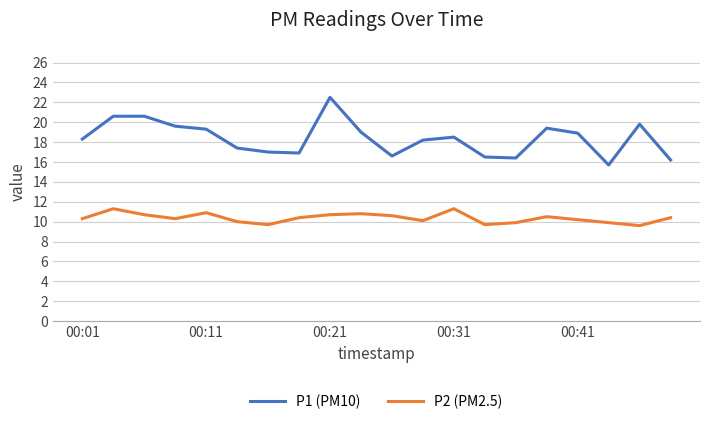

Rank the series by their maximum value, from highest to lowest.

P1 (PM10), P2 (PM2.5)